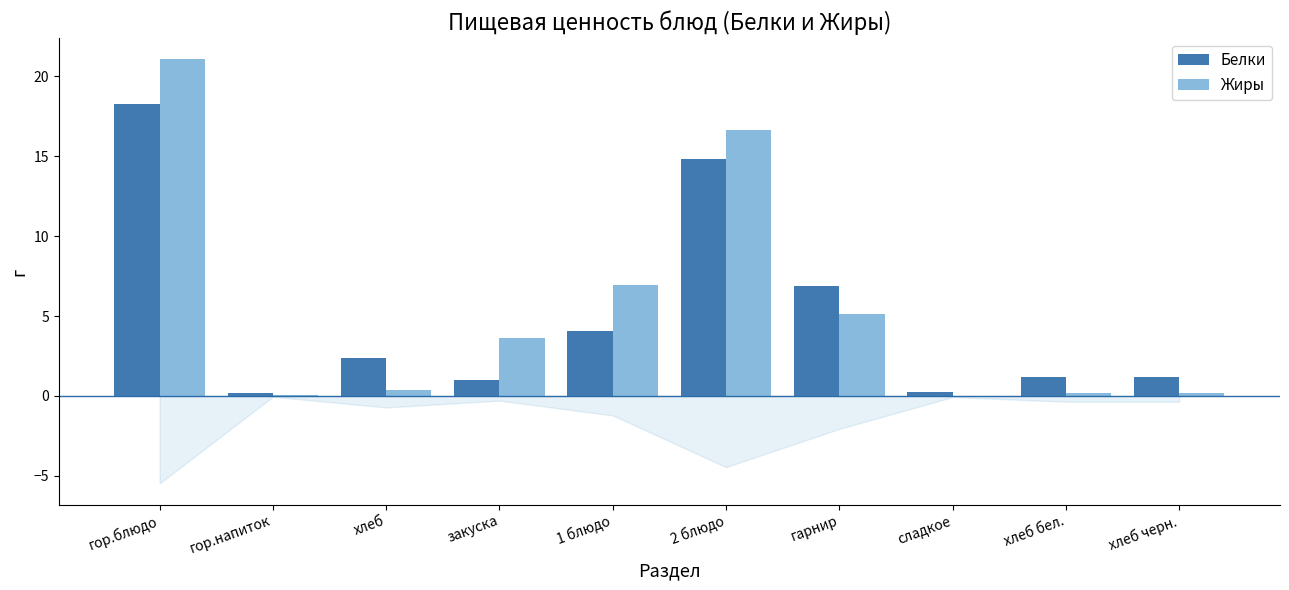

What is the sum of all Белки values?

50.2